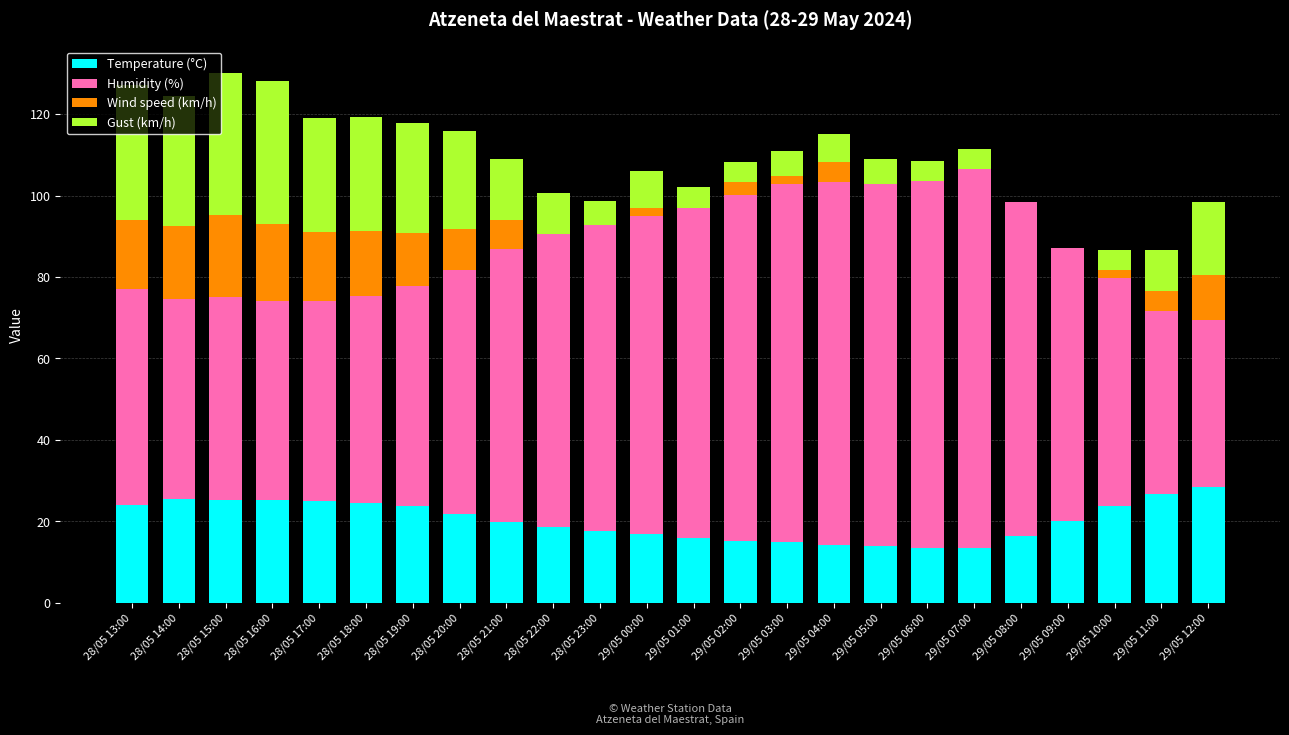

What are all the series names shown in the legend?

Temperature (°C), Humidity (%), Wind speed (km/h), Gust (km/h)